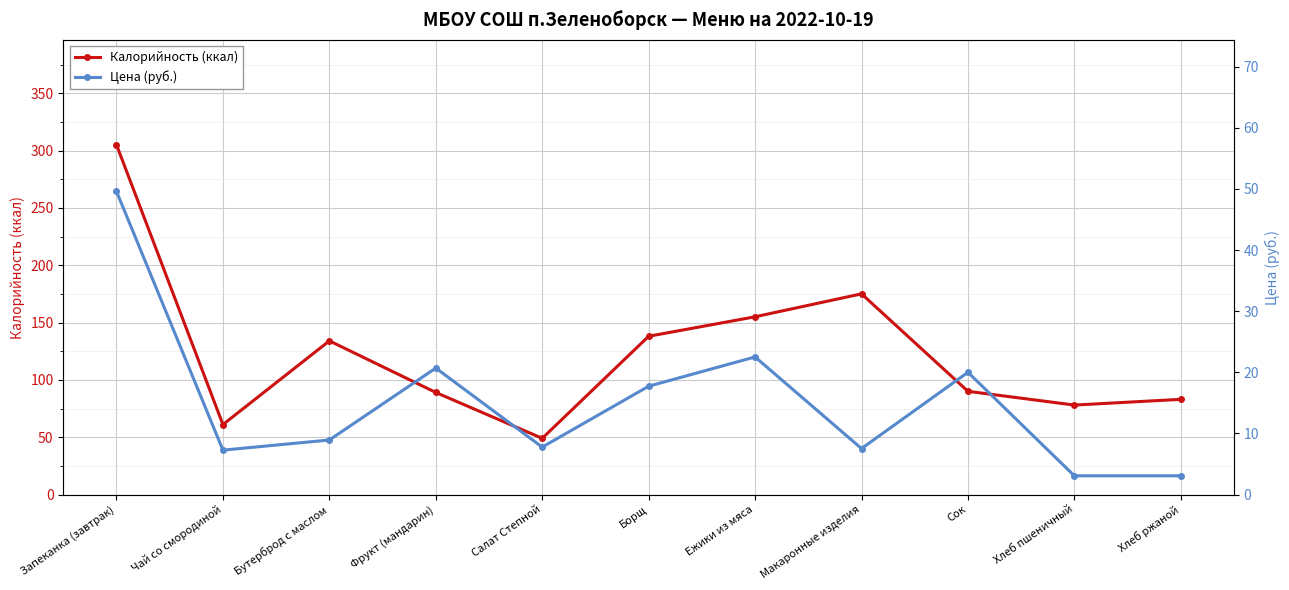

True or false: Калорийность (ккал) and Цена (руб.) cross at least once.

False